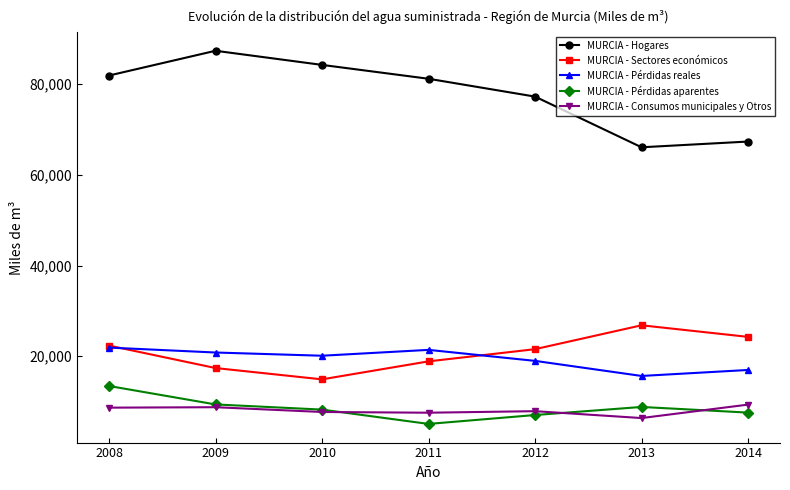

What is the sum of all MURCIA - Sectores económicos values?

146049